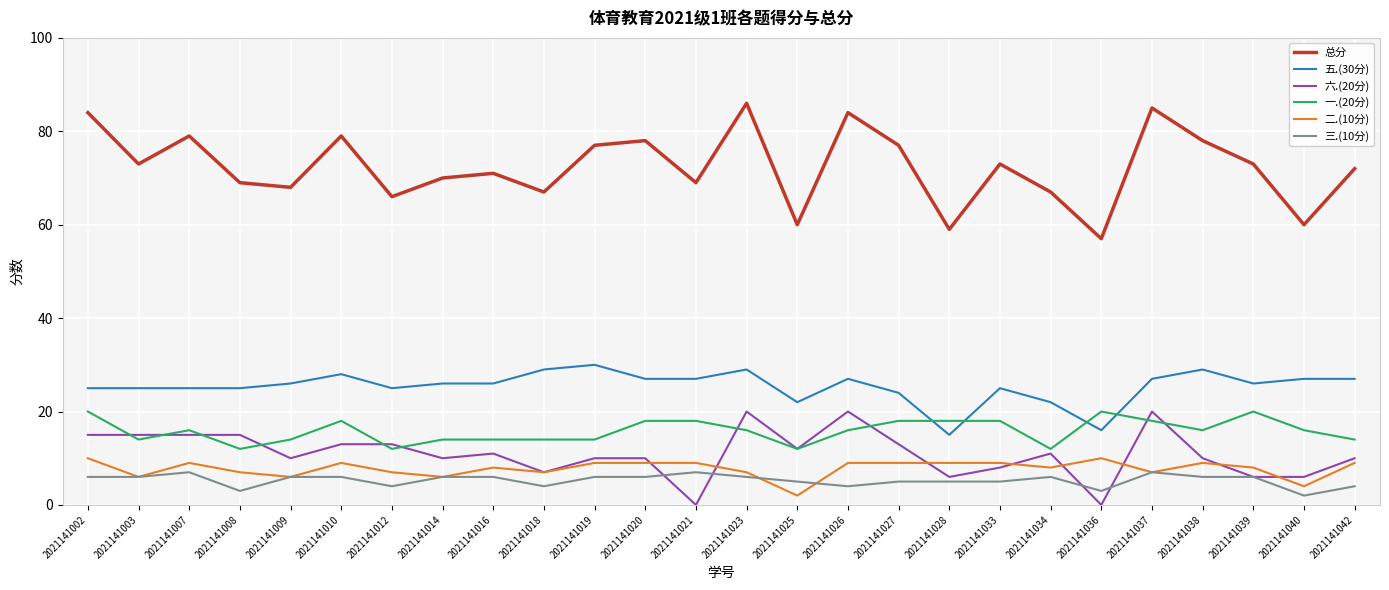

What is the minimum value for 总分?

57